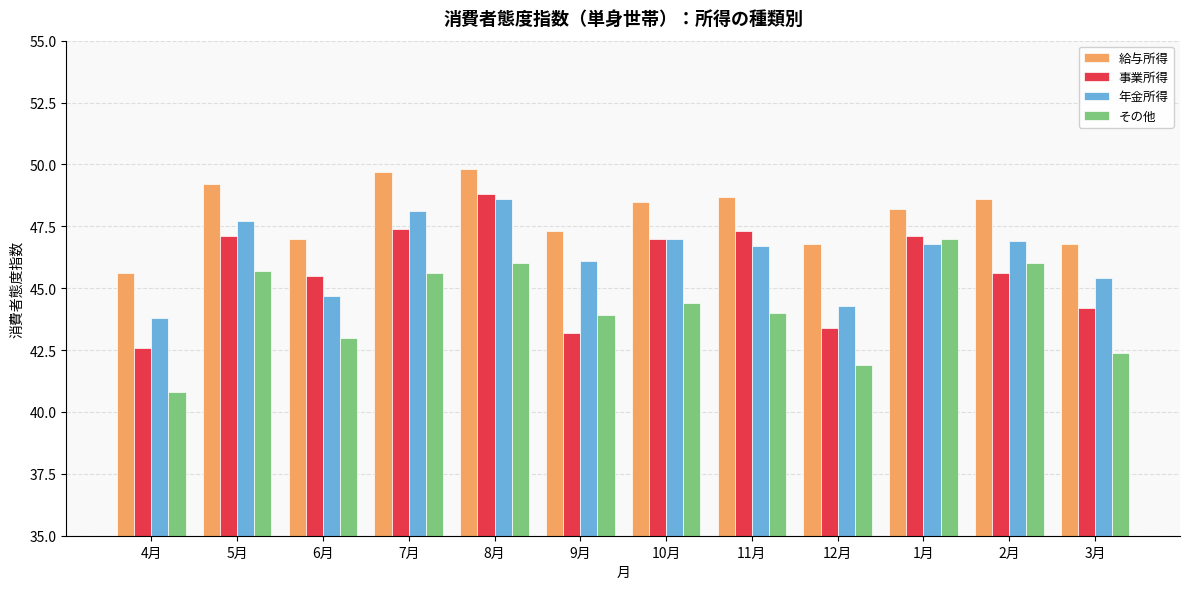

What is the value of the 年金所得 bar at the 8th from the left?

46.7